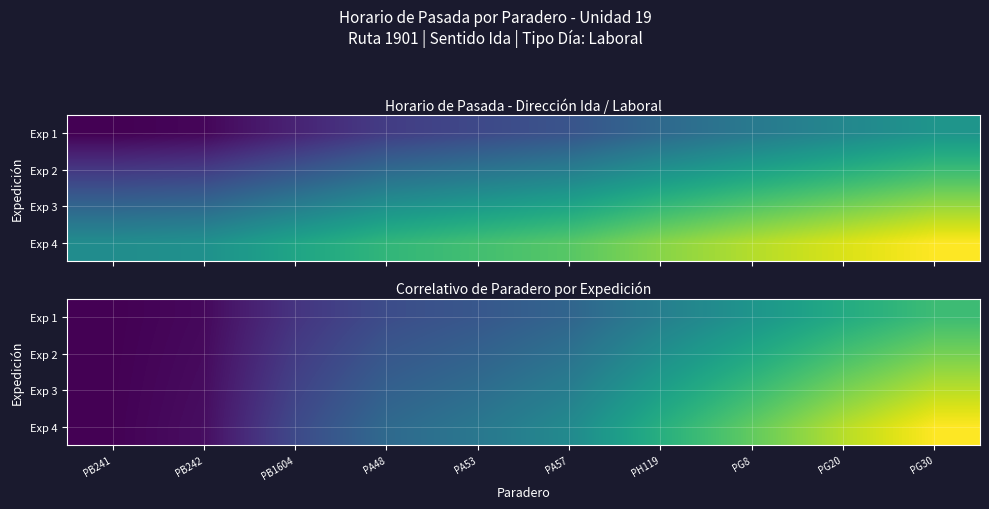

True or false: Exp 4 has a value of 53.6 at PA53.

True